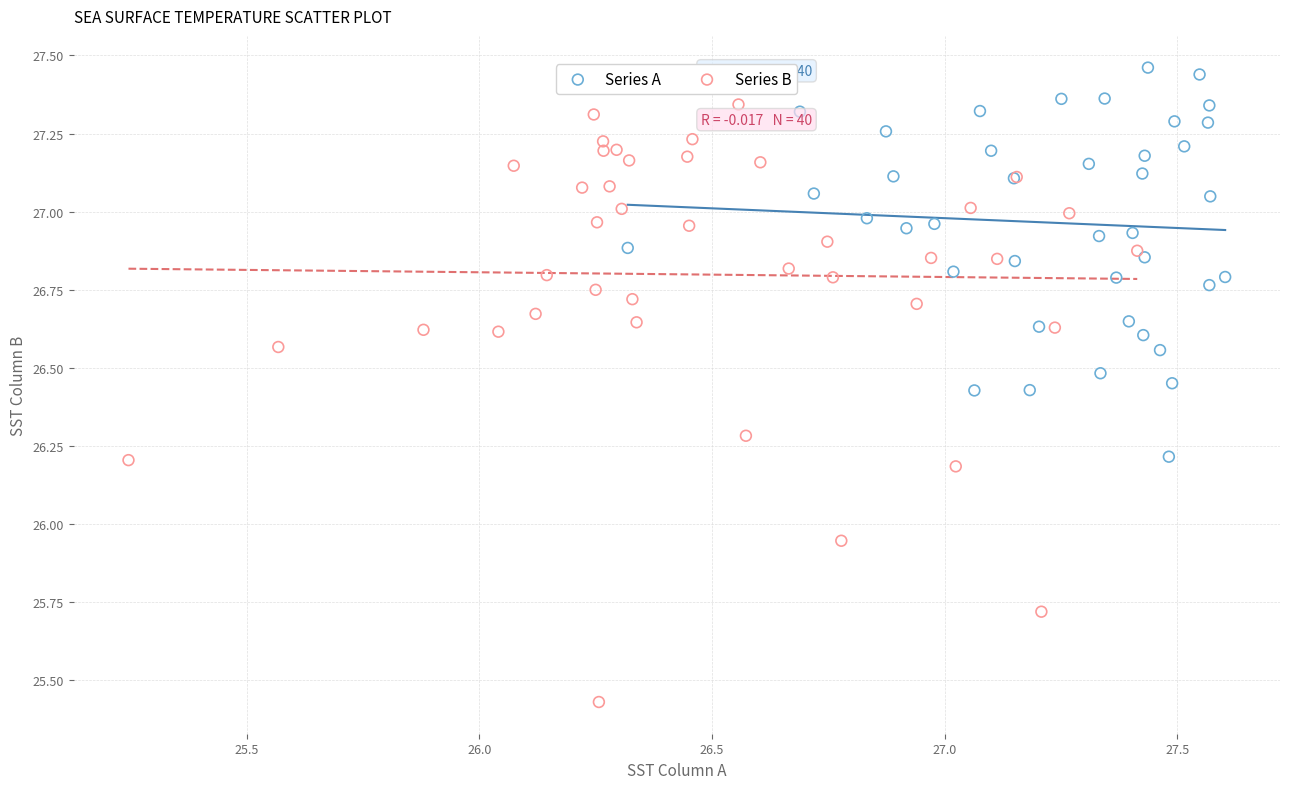

Which series reaches the minimum Y coordinate?

Series B